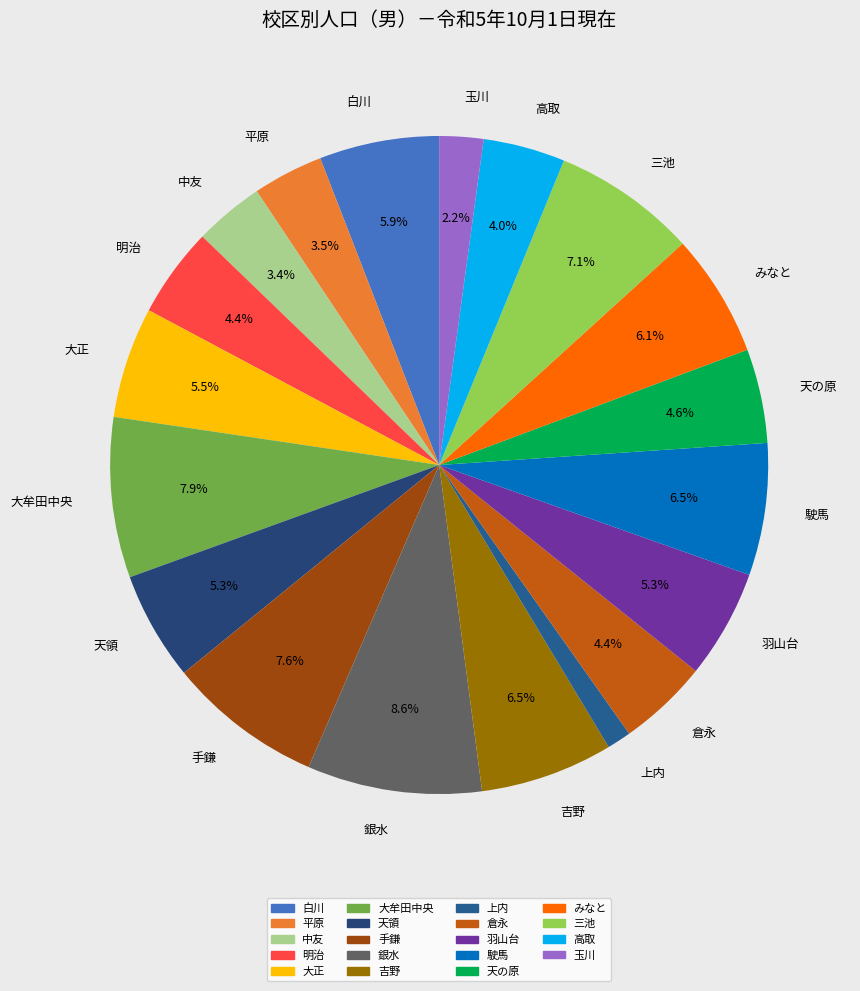

What percentage is the 三池 slice, to the nearest percent?

7%